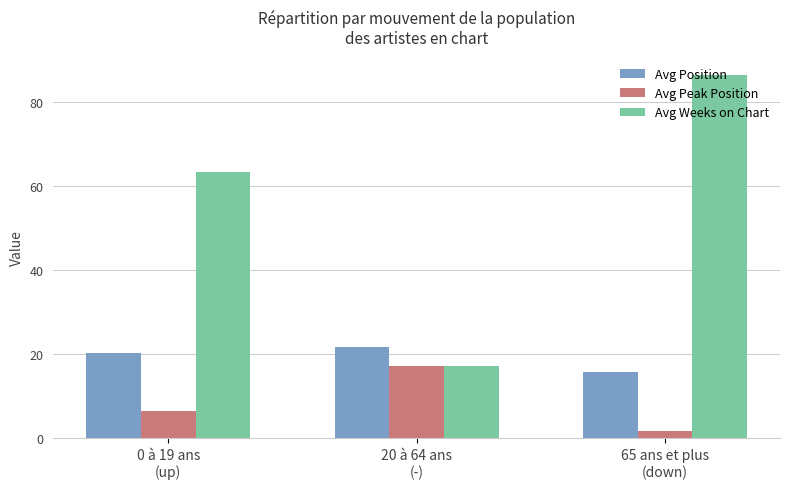

At which label does Avg Weeks on Chart reach its minimum?

20 à 64 ans
(-)